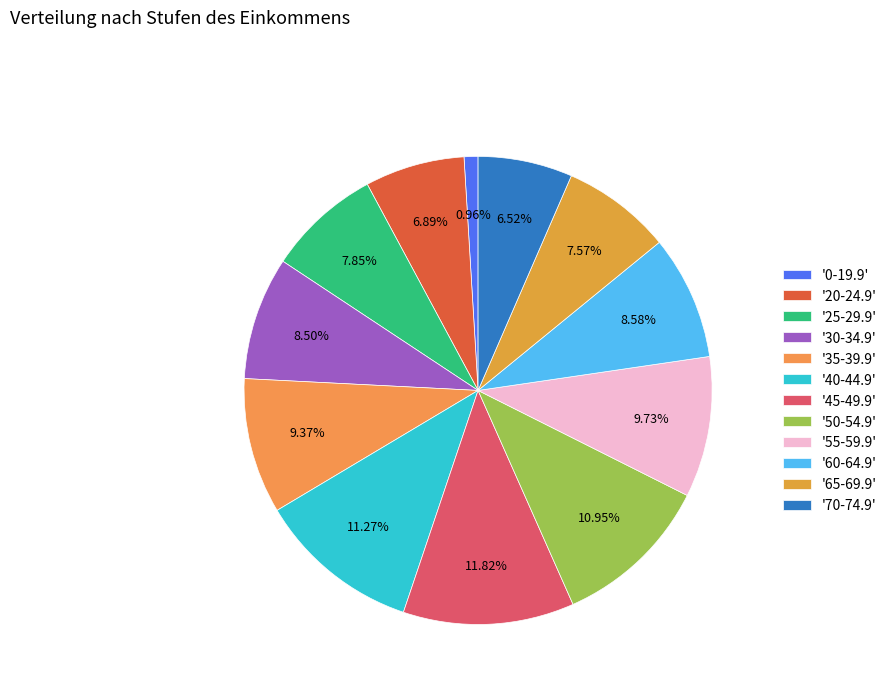

Count the number of slices in the pie.

12